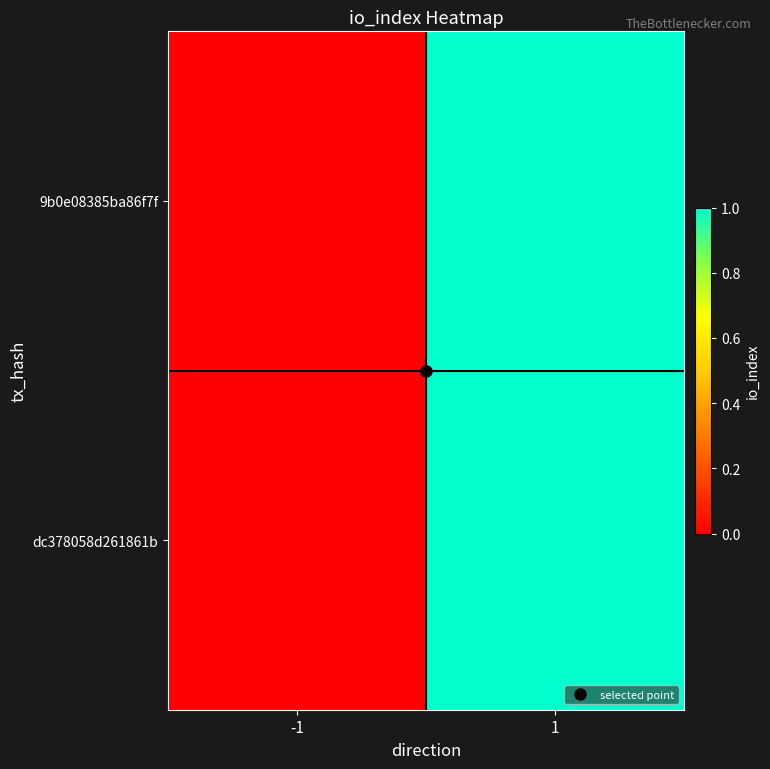

How many categories are shown in the chart?

2